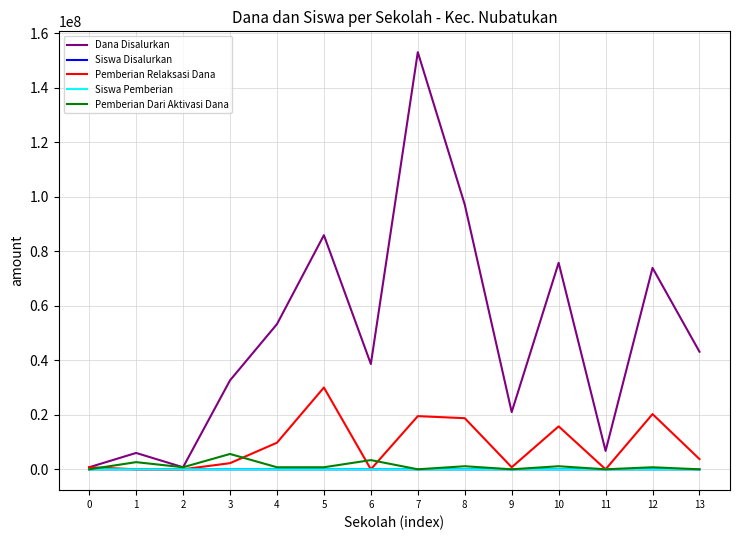

At how many categories does at least one series exceed 114339356?

1